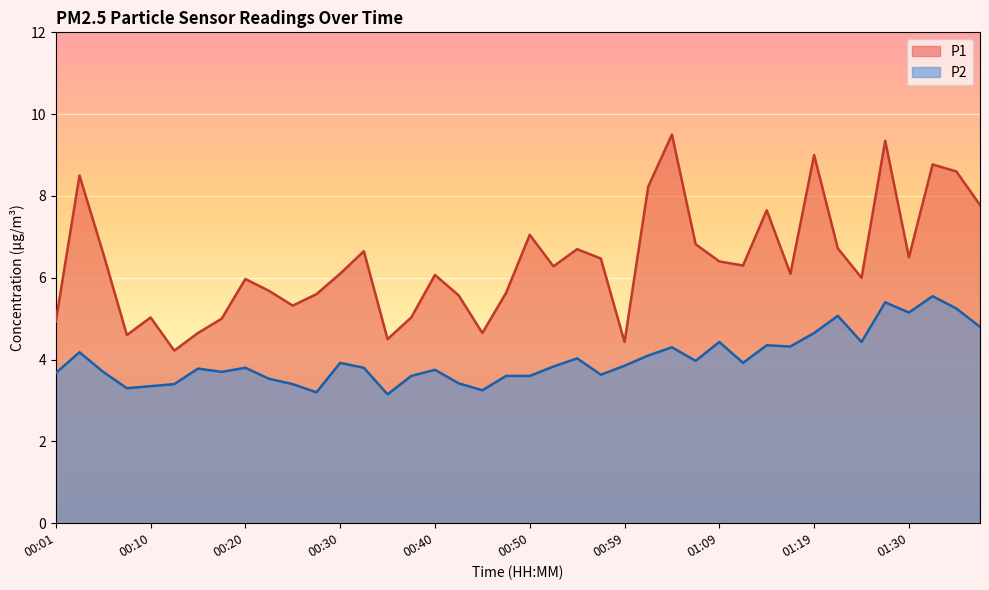

What is the label of the 26th point from the left?

01:02